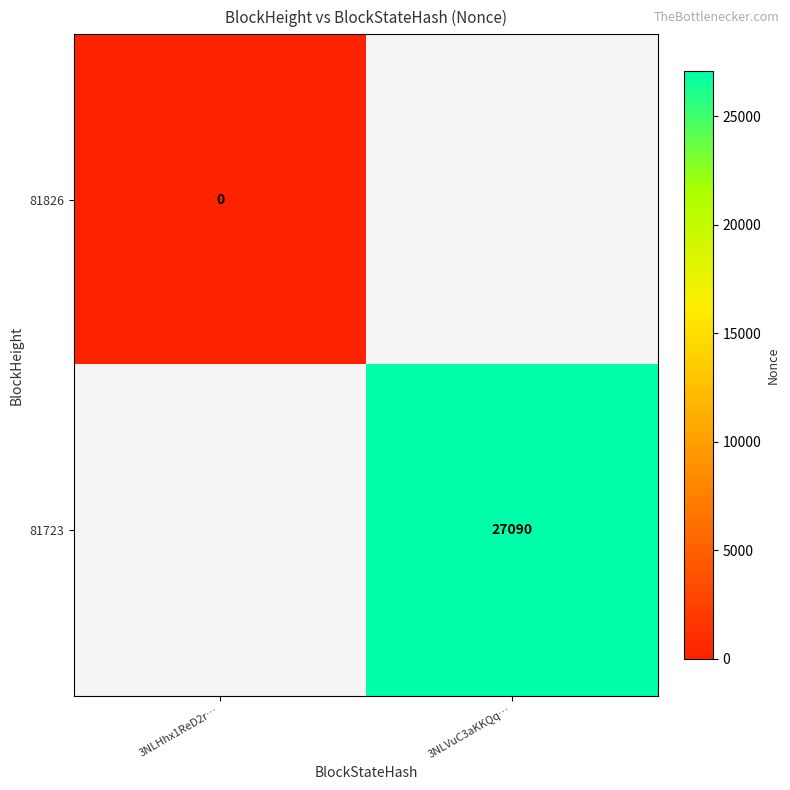

True or false: 81723 has a value of 27090 at 3NLVuC3aKKQq….

True